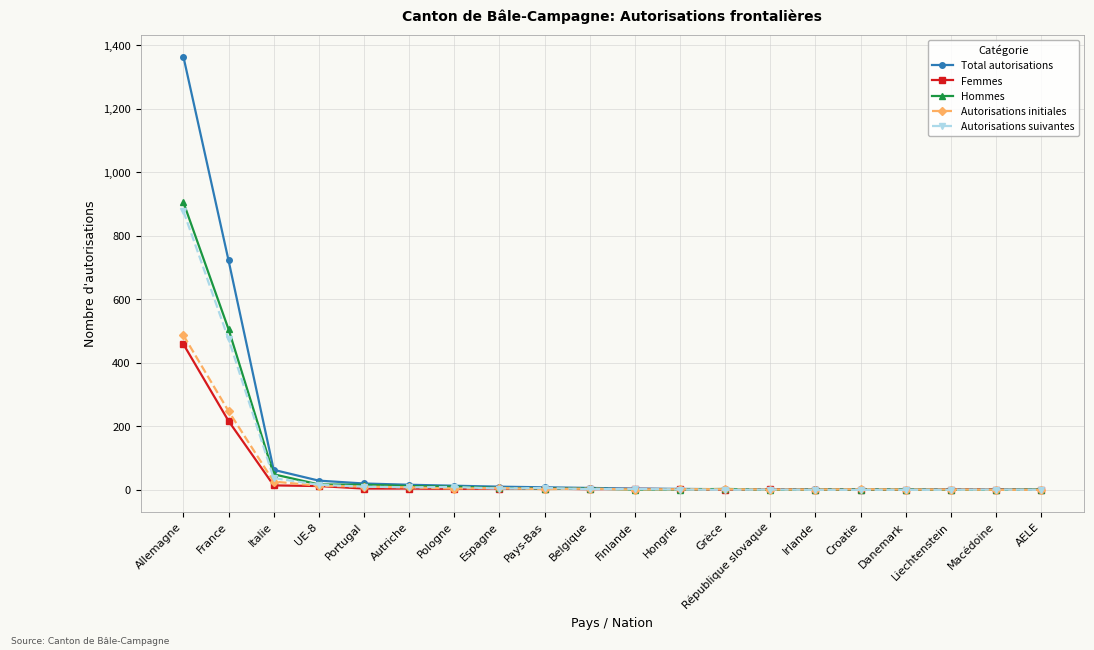

What is the average value of the Autorisations initiales series?

41